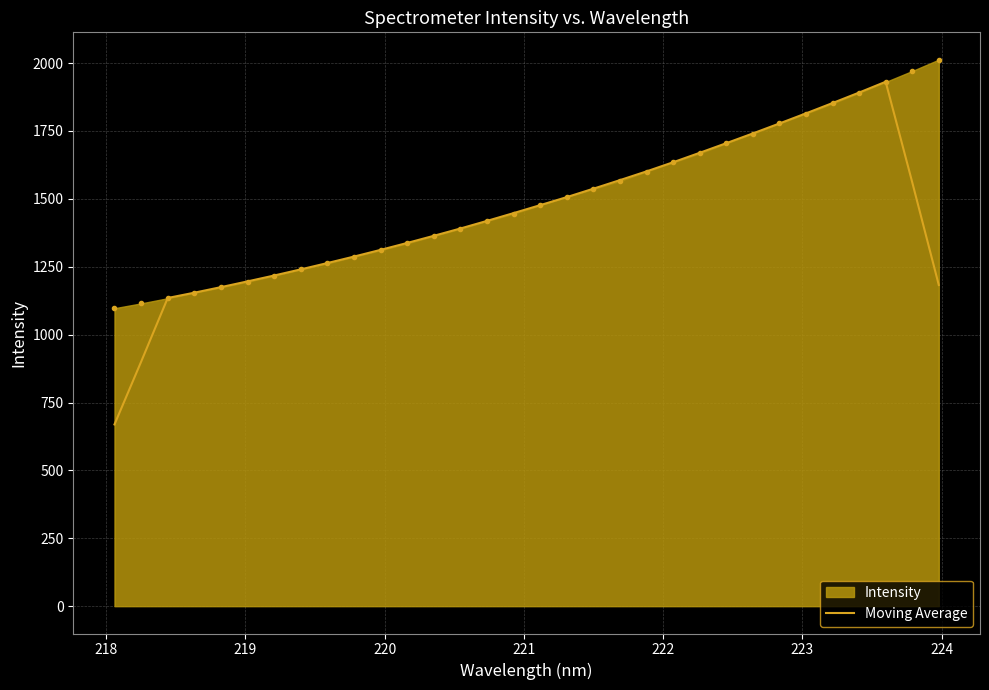

Which series has the widest spread of values?

Moving Average